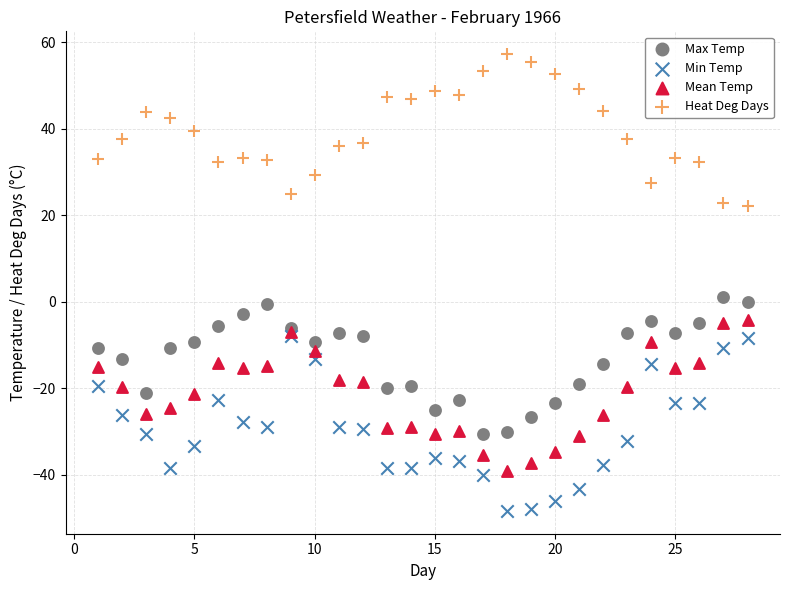

Which series has the widest spread of Y values?

Min Temp